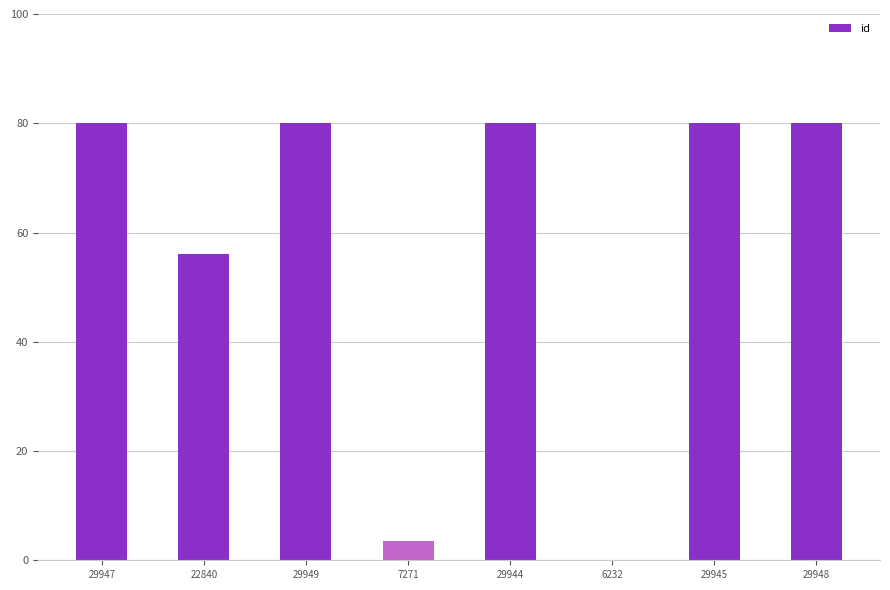

What is the greatest value displayed?

80.0